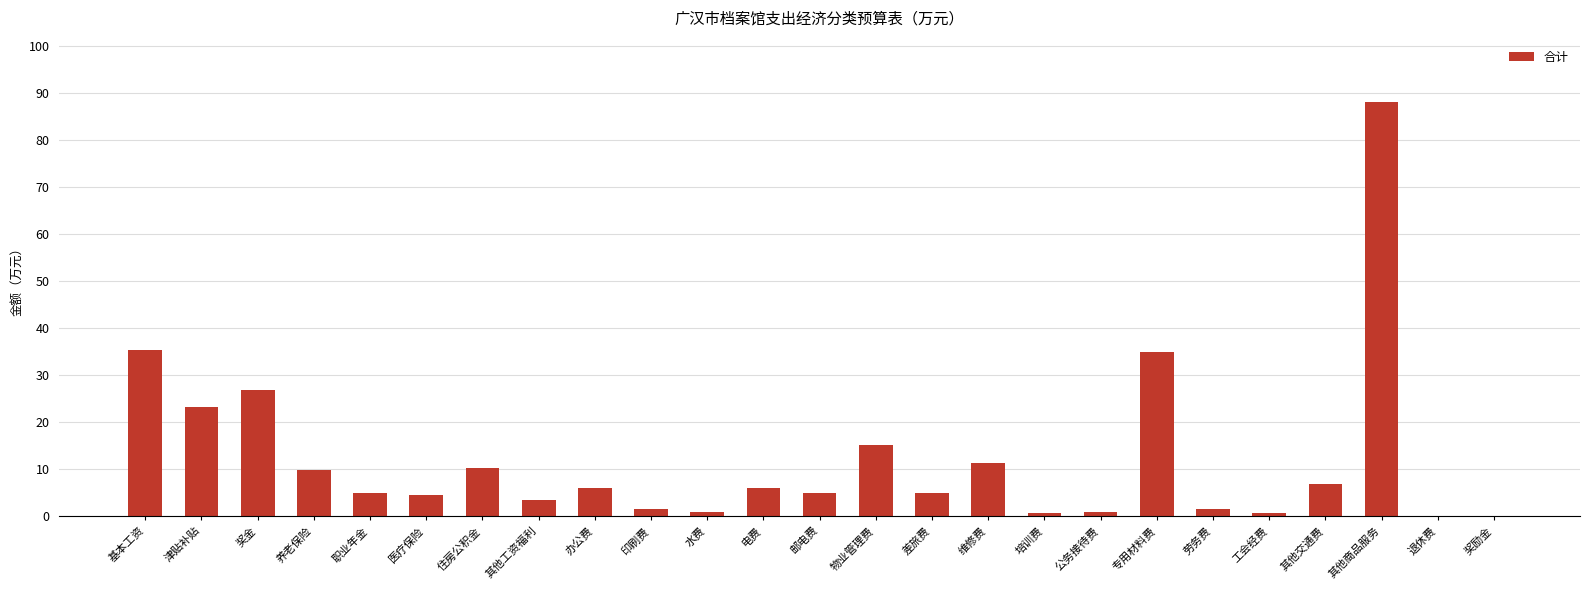

How many distinct data groups are displayed?

1